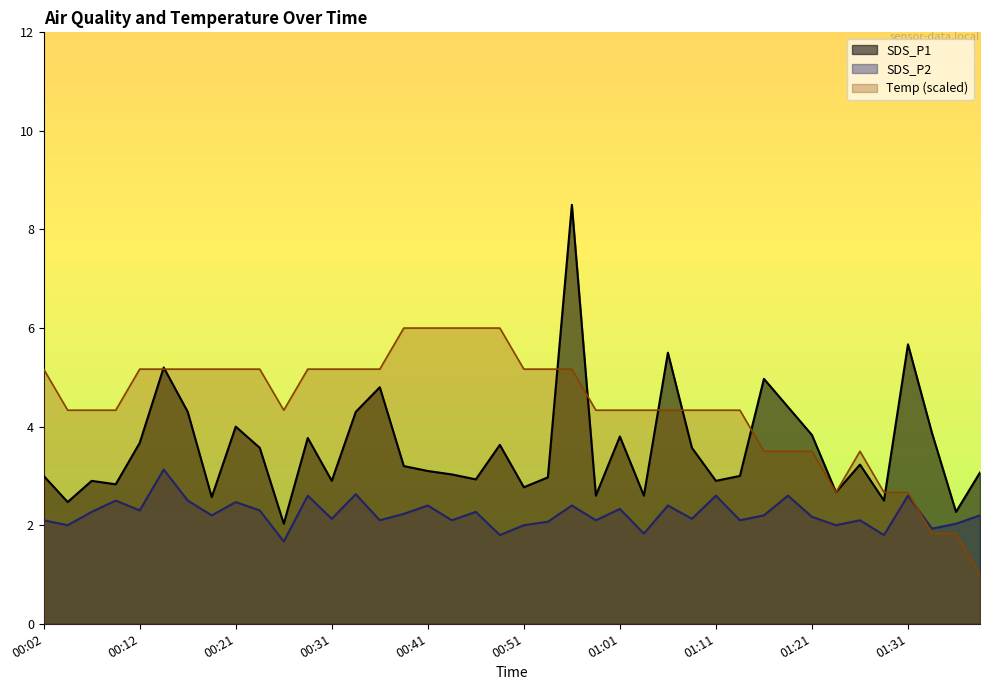

What is the total value across all series at 00:14?

13.5